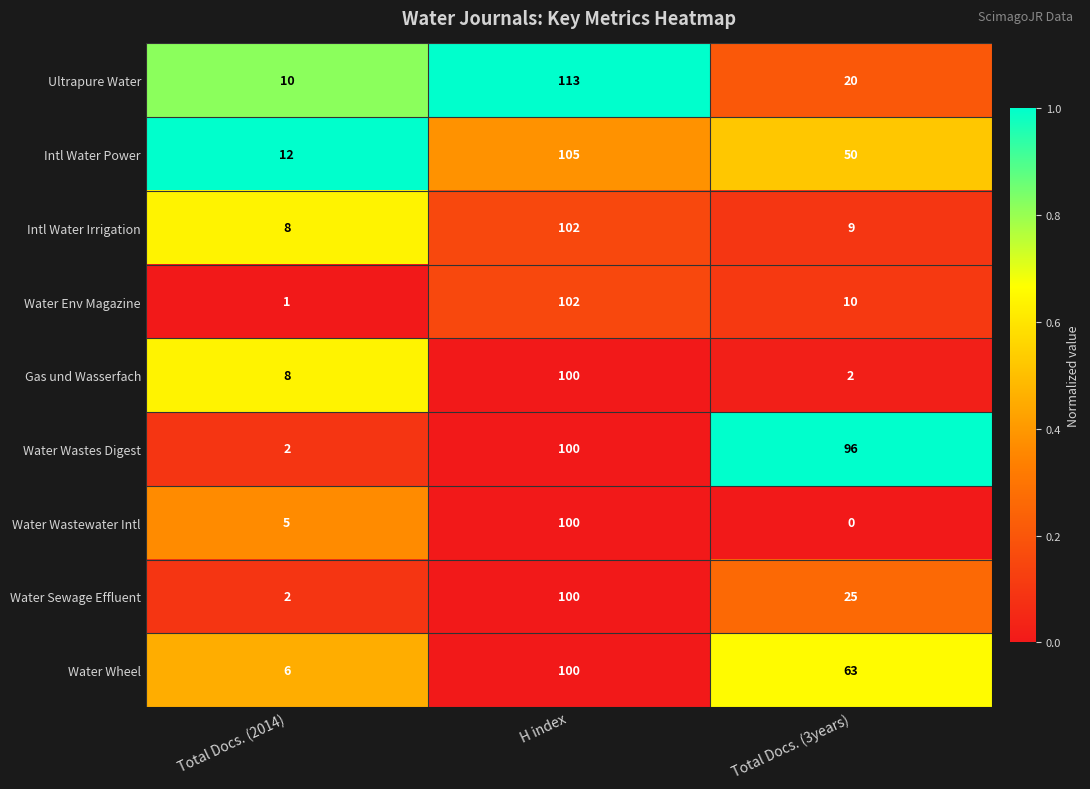

At Total Docs. (3years), list the series in order from largest to smallest.

Water Wastes Digest, Water Wheel, Intl Water Power, Water Sewage Effluent, Ultrapure Water, Water Env Magazine, Intl Water Irrigation, Gas und Wasserfach, Water Wastewater Intl